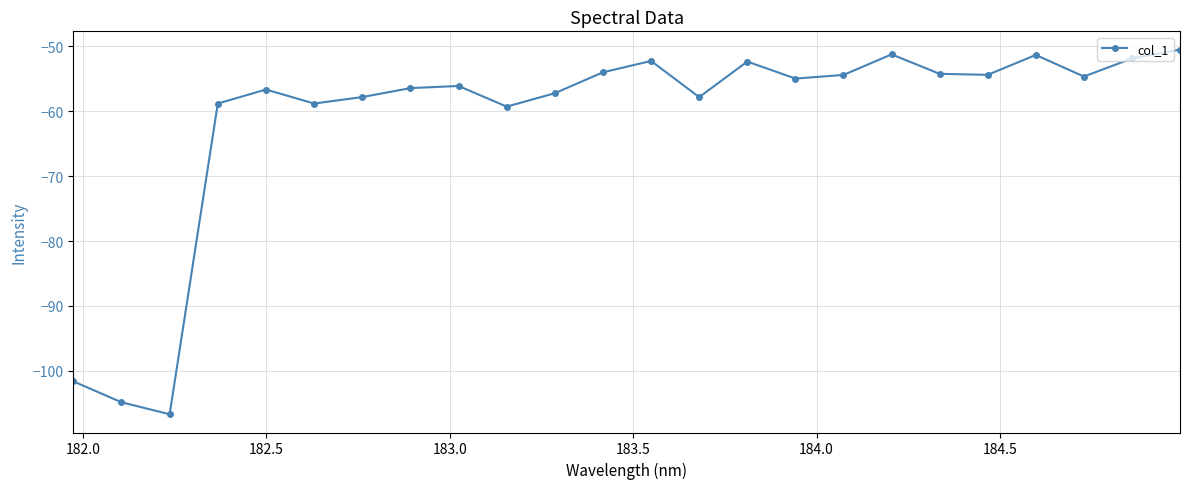

What is the maximum value shown in the chart?

-50.5